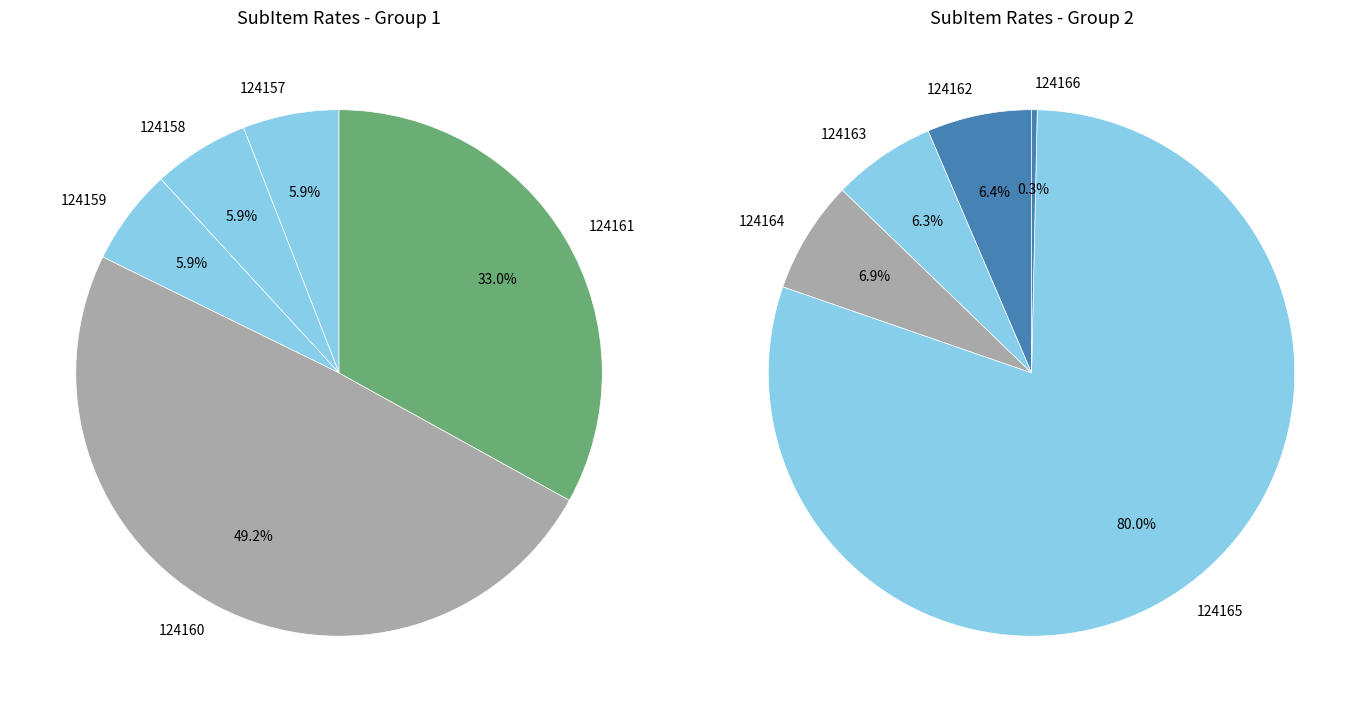

Combined, do 124165 and 124159 account for over 50%?

Yes